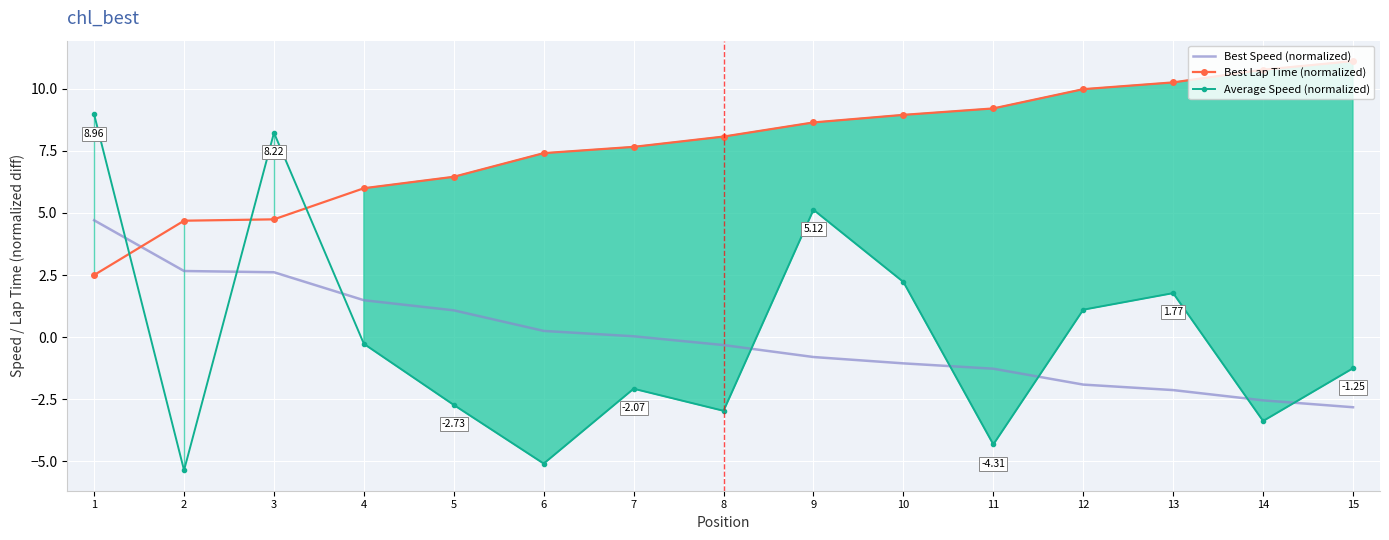

Which category has the highest value across all series?

15